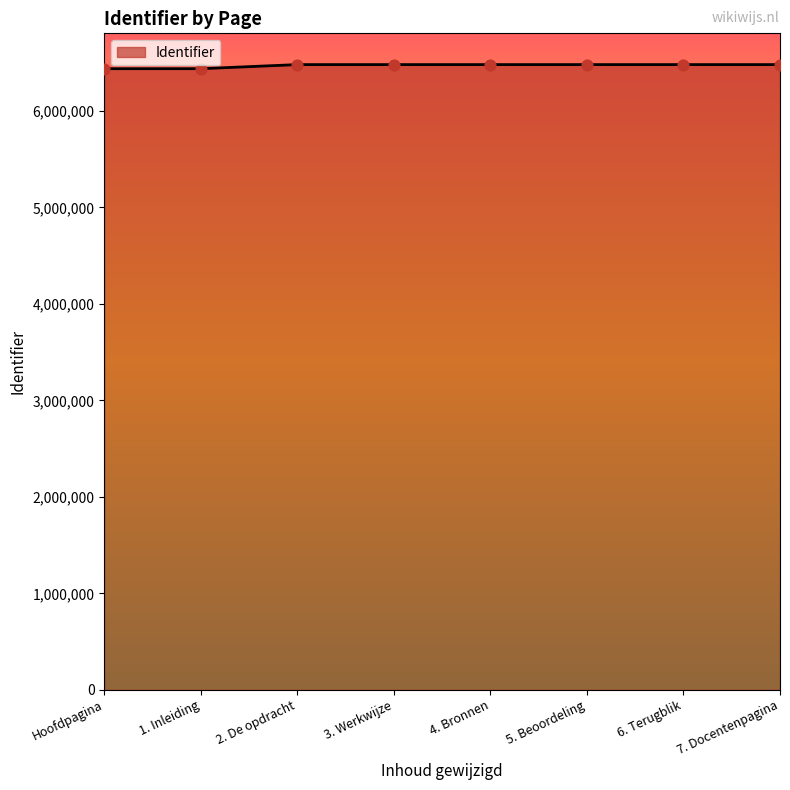

Approximately how many times larger is the value at 1. Inleiding compared to 2. De opdracht?

1.0